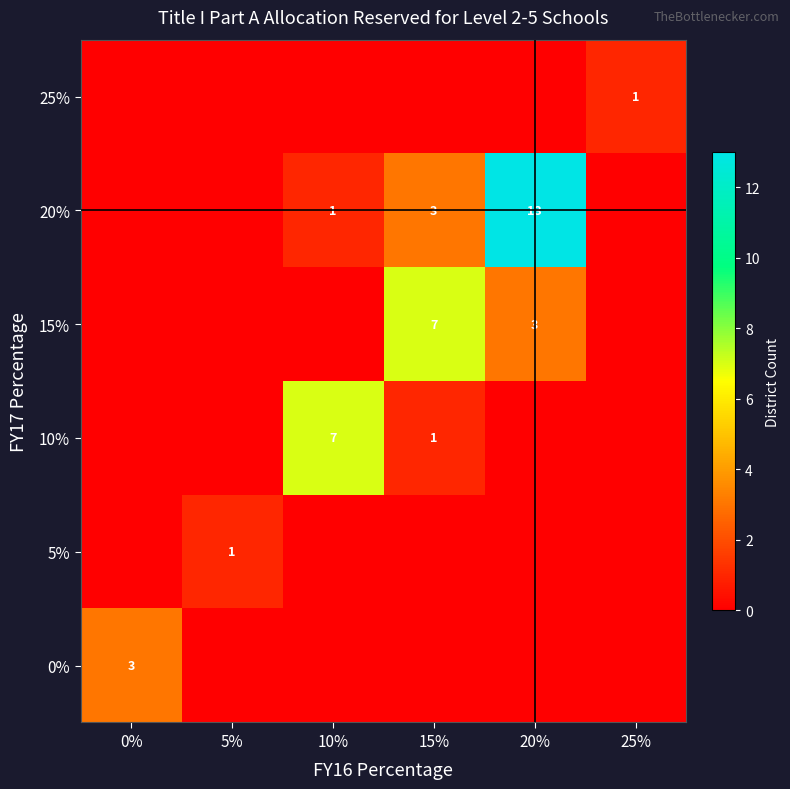

How many data points in row_2 are above 0?

2